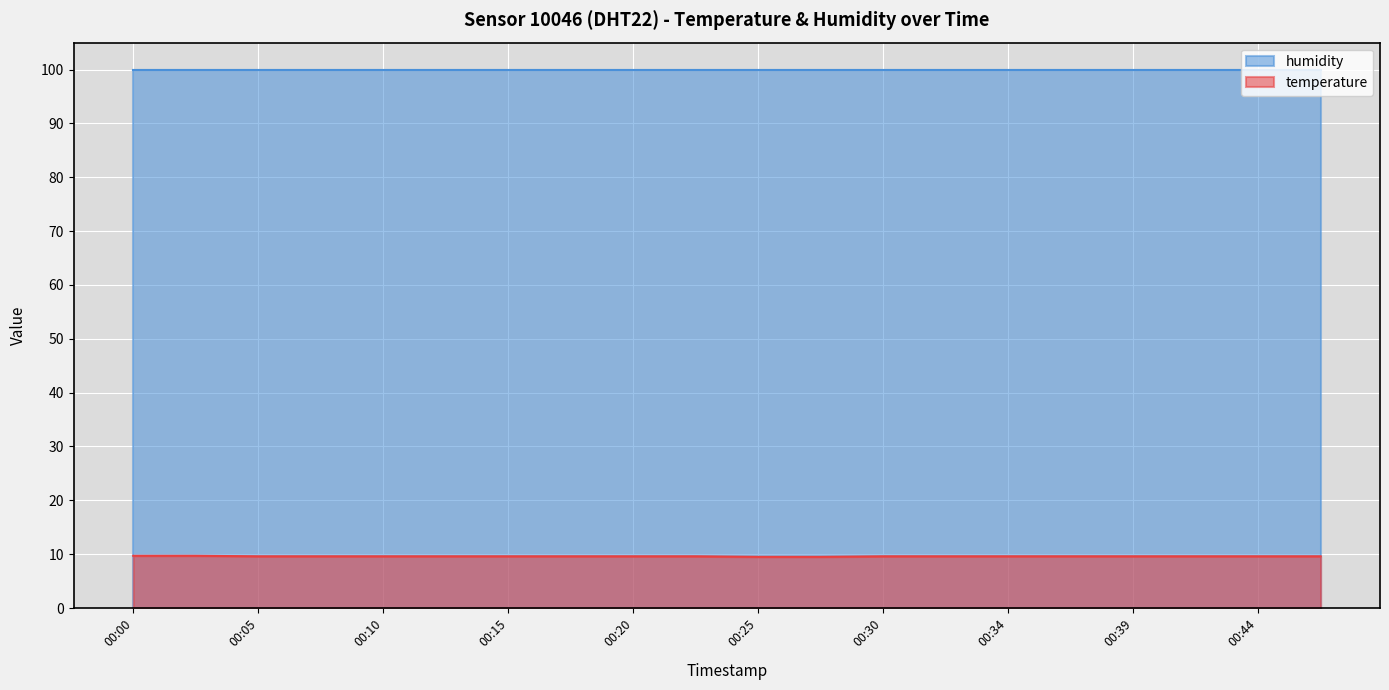

List the labels in order of value, smallest first.

00:25, 00:27, 00:05, 00:08, 00:10, 00:12, 00:15, 00:17, 00:20, 00:22, 00:30, 00:32, 00:34, 00:37, 00:39, 00:42, 00:44, 00:47, 00:00, 00:03